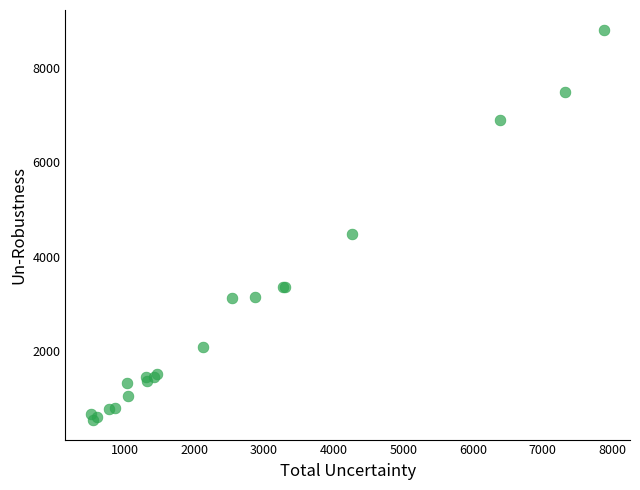

What Y value in the scatter plot is closest to 4676?

4490